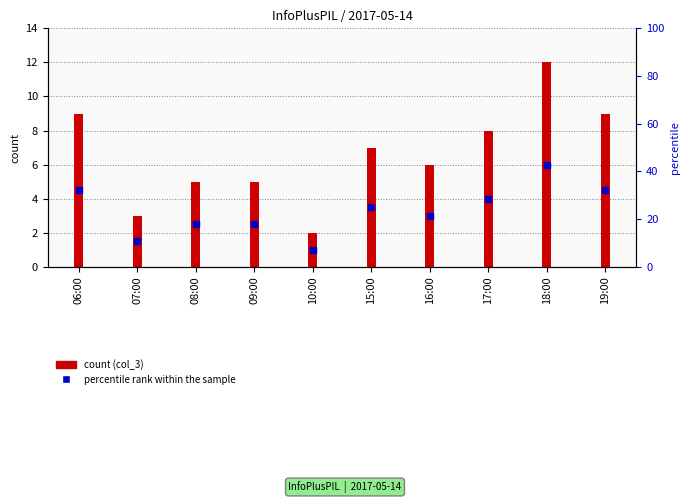

Which has a higher value, 10:00 or 16:00?

16:00